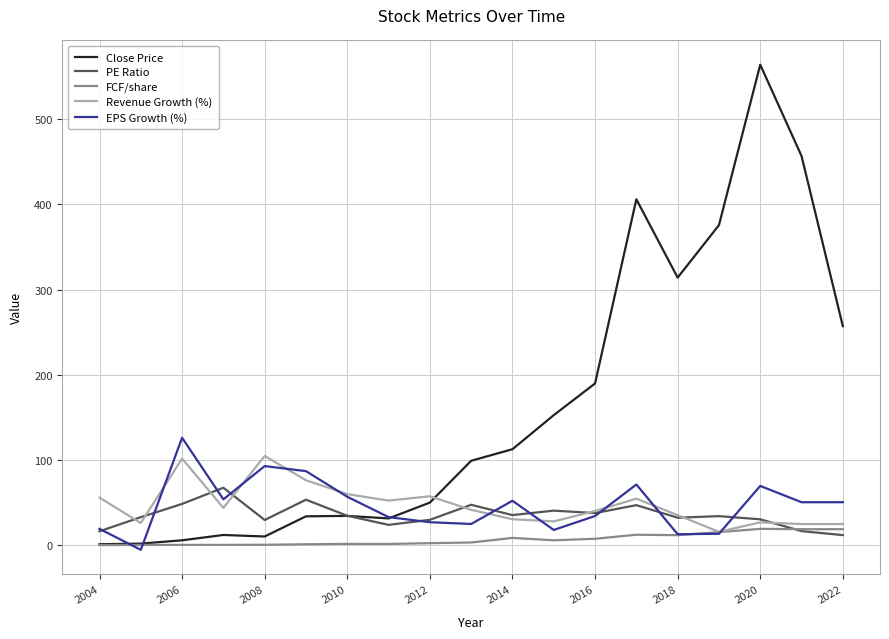

What are all the series names shown in the legend?

Close Price, PE Ratio, FCF/share, Revenue Growth (%), EPS Growth (%)